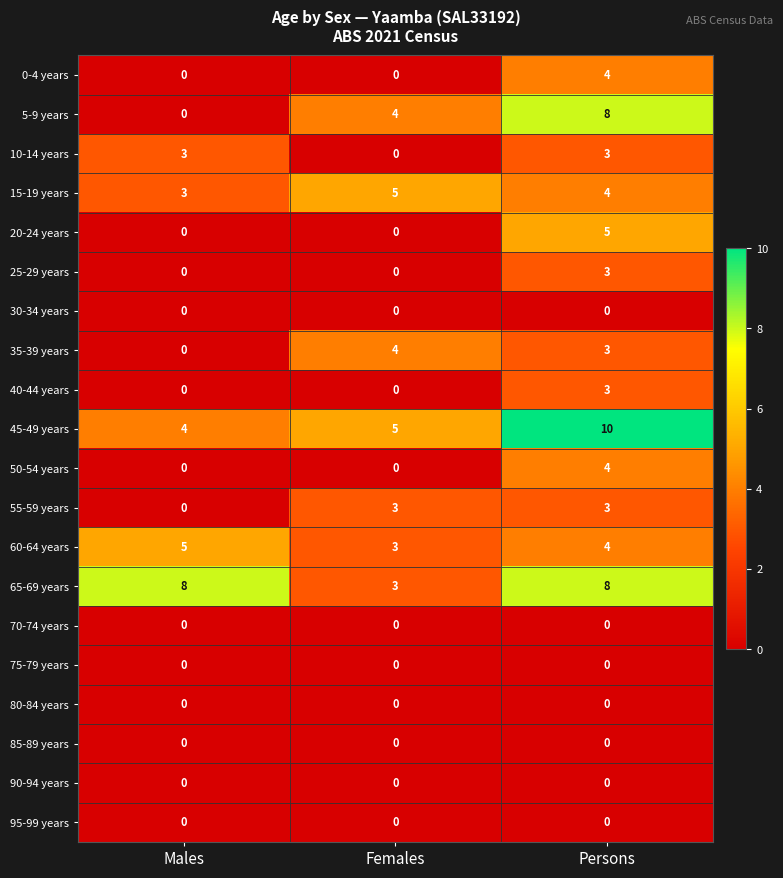

What is the total value across all series at Males?

23